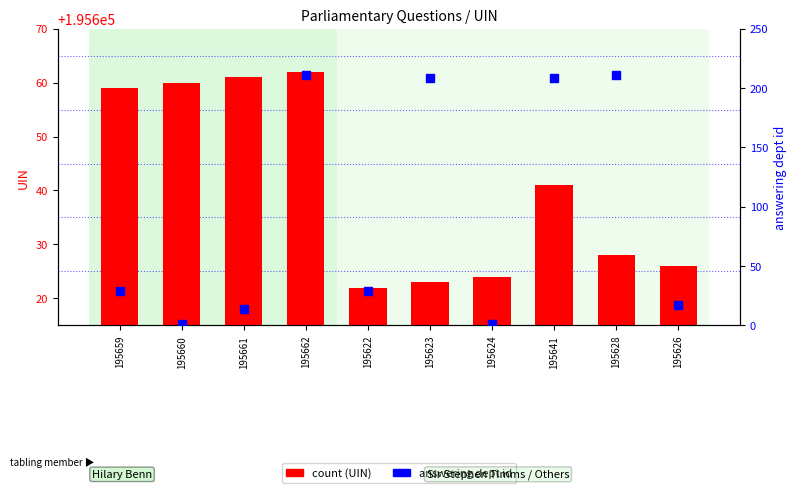

At which category is the sum across all series the highest?

195662